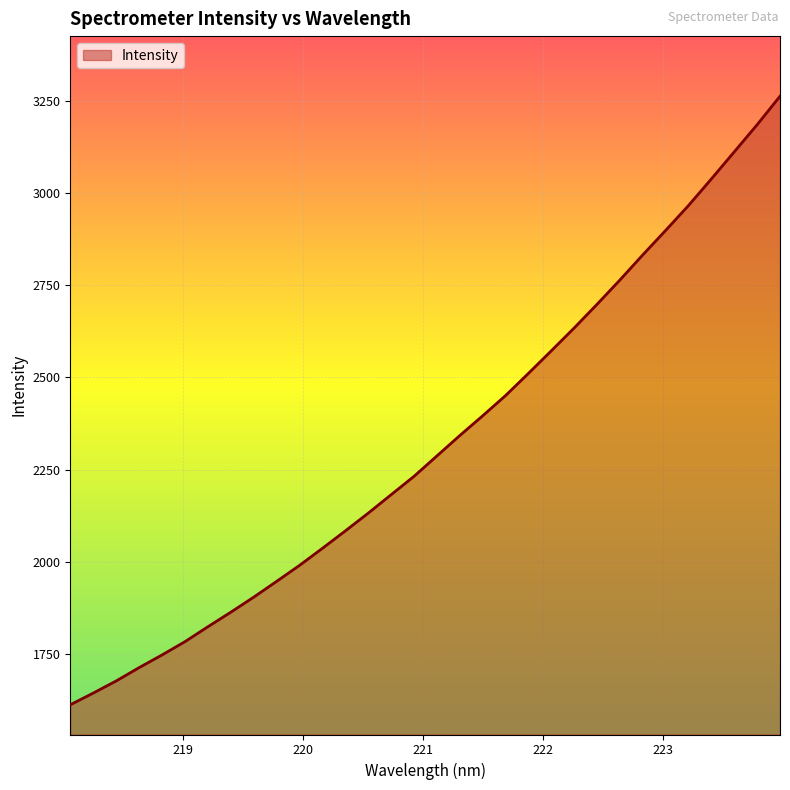

What is the greatest value displayed?

3263.0